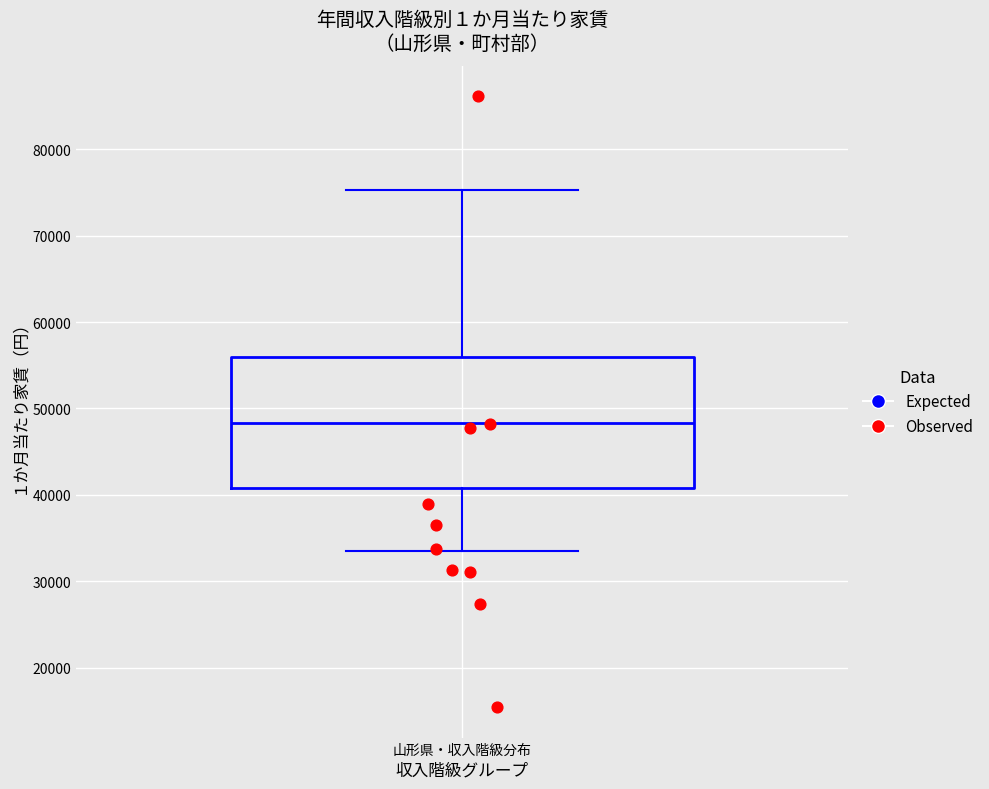

Transcribe this box plot: give where the median line is, the range the box spans, and where the two whiskers end, as read against the y-axis. The values are not printed on the chart, so give them approximately, as read against the axis.

median 48000, box 41000 to 56000, whiskers 33000 to 75000